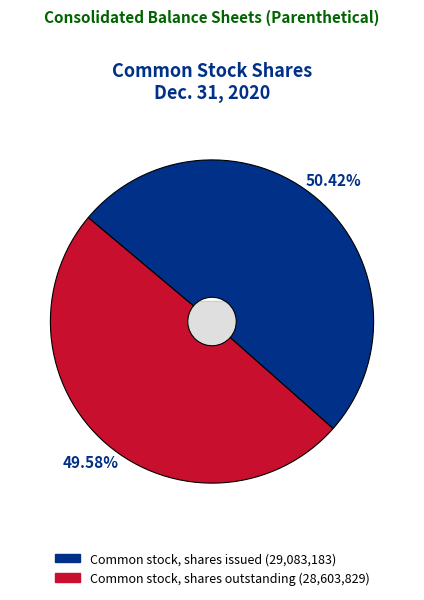

To the nearest percent, what is the difference between the largest and smallest slice percentages?

1%